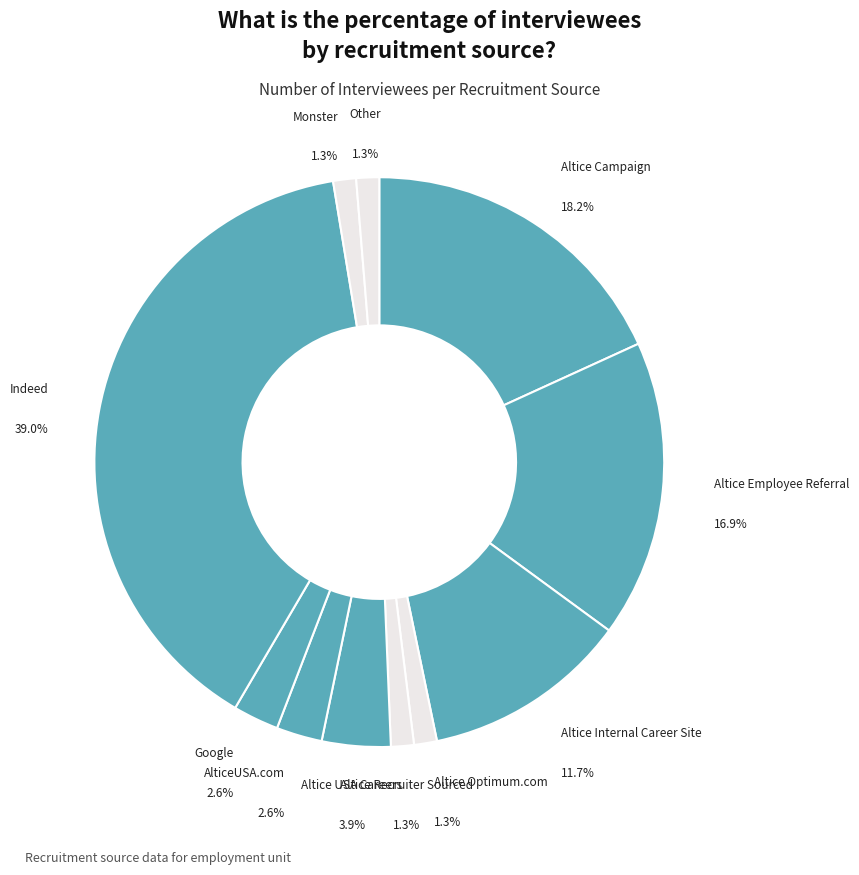

True or false: AlticeUSA.com accounts for 3% of the total.

True